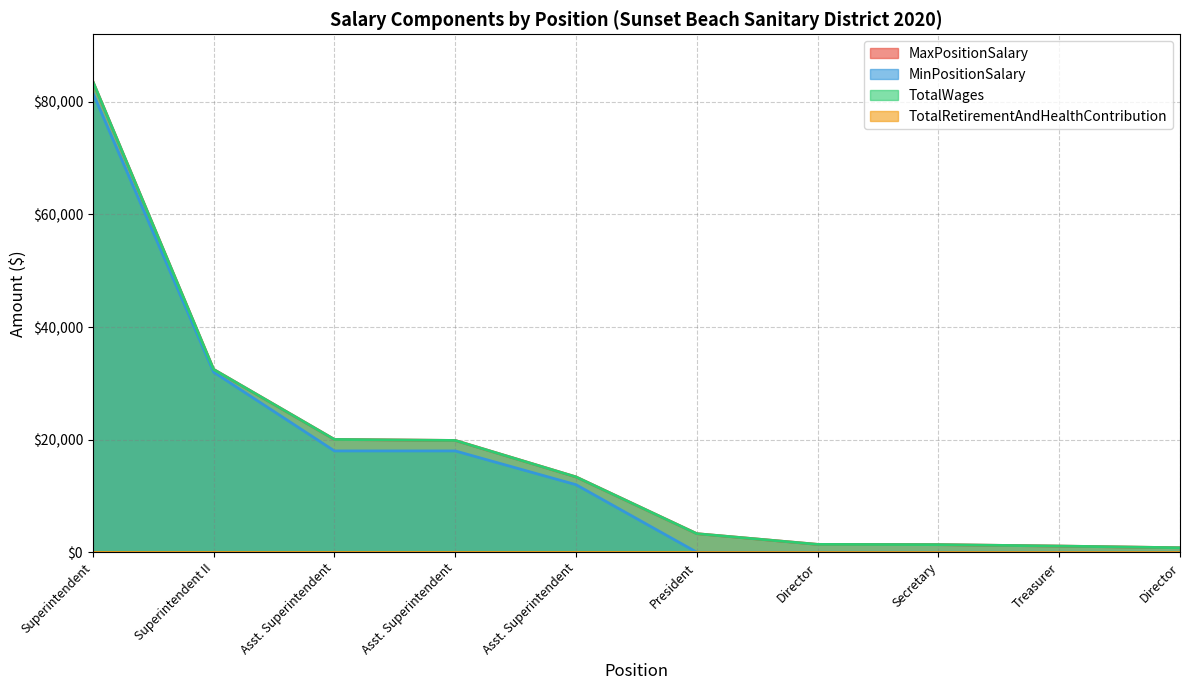

At which category is the sum across all series the highest?

Superintendent